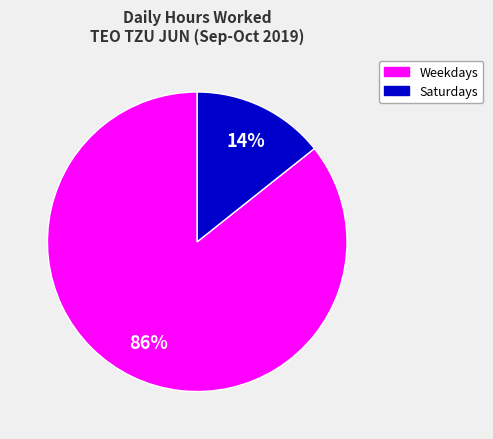

To the nearest percent, what is the average slice percentage?

50%